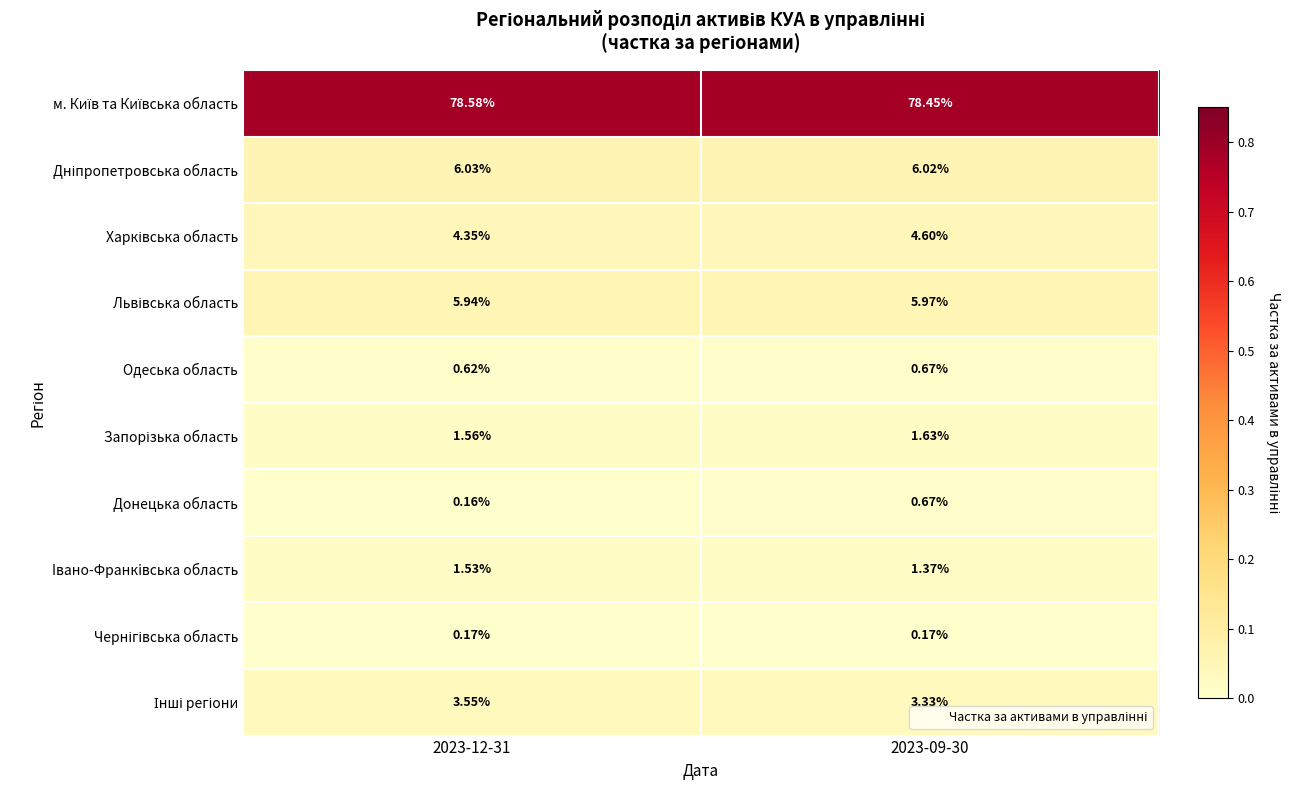

Between 2023-12-31 and 2023-09-30, which series saw the biggest shift?

Донецька область